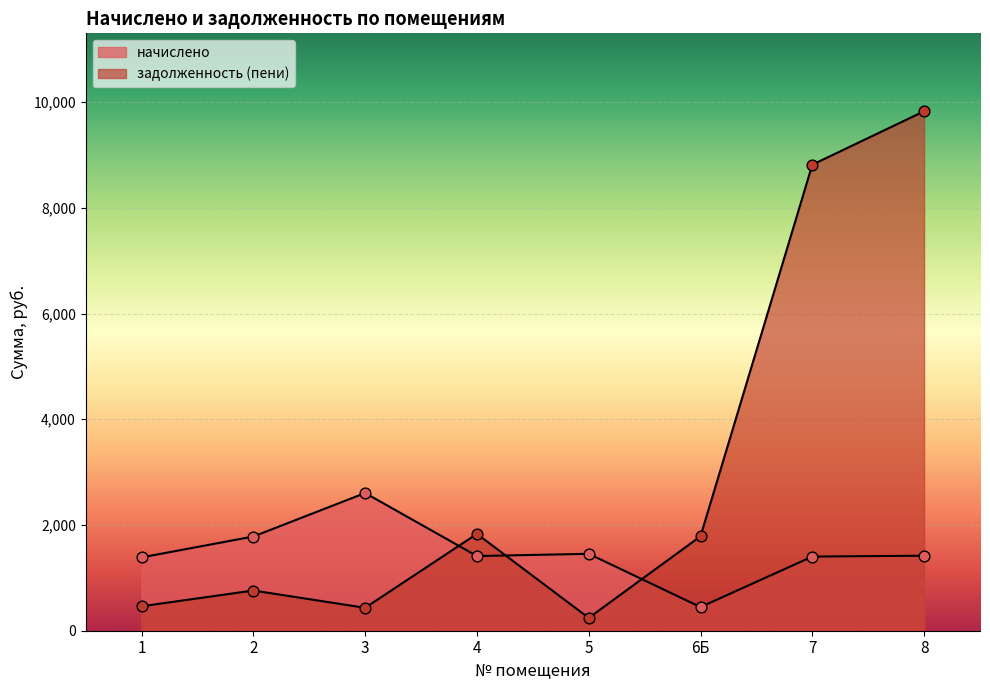

Which series reaches the maximum Y coordinate?

задолженность (пени)